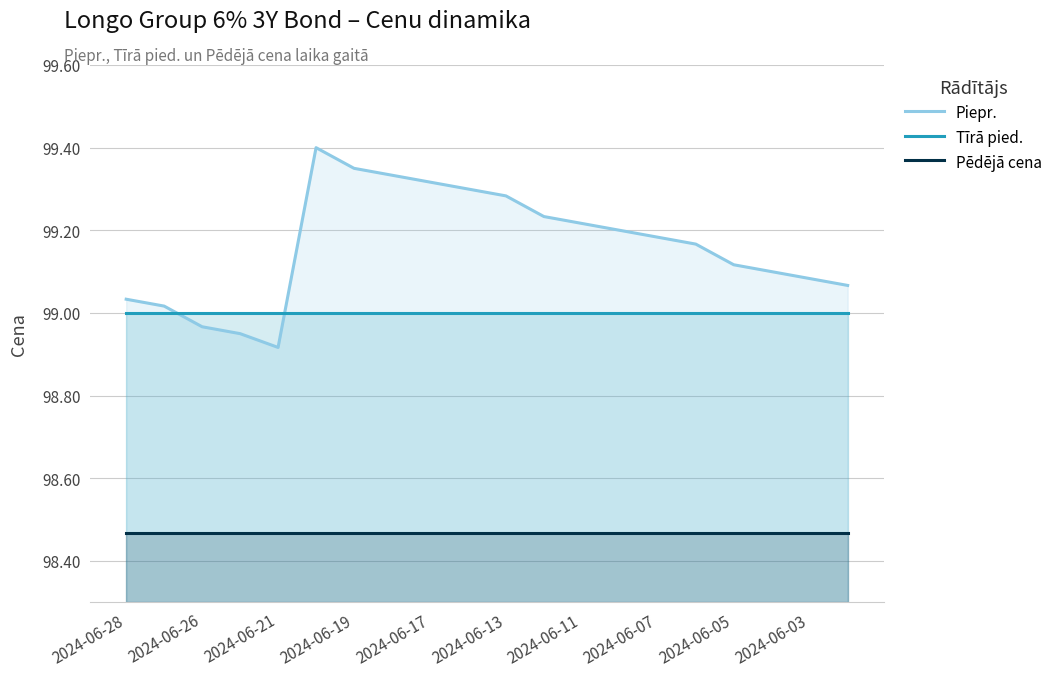

Is it true that Piepr. equals 54.9 at 2024-06-26?

False